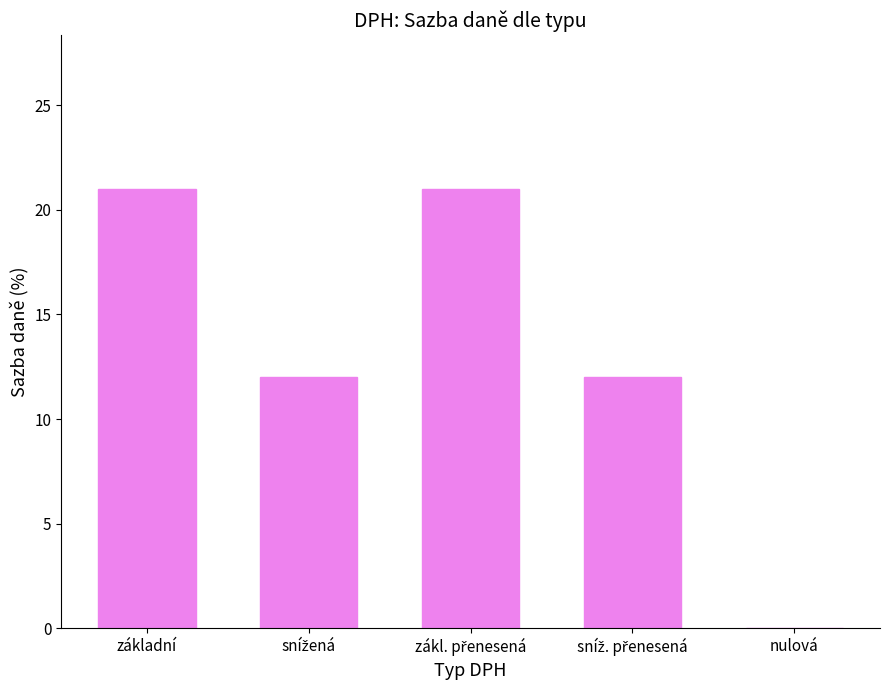

True or false: the data shows -8 at nulová.

False